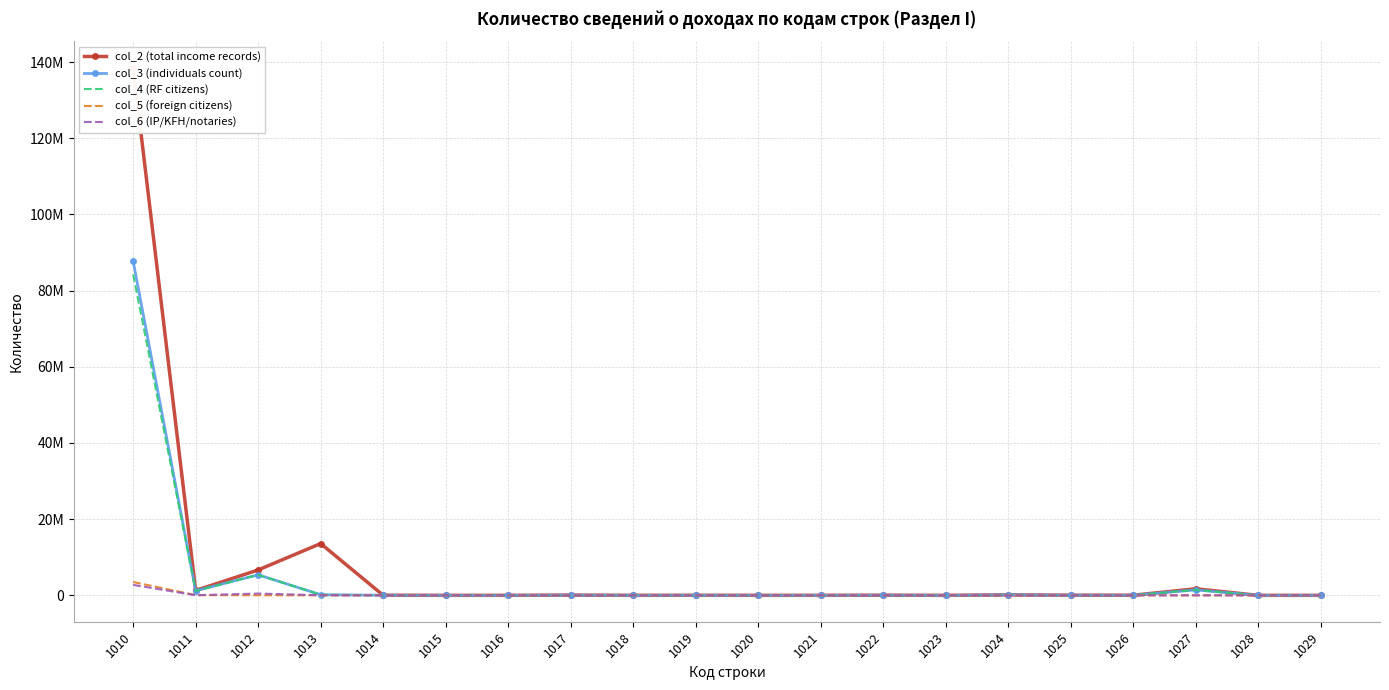

At how many categories does at least one series exceed 72367112?

1